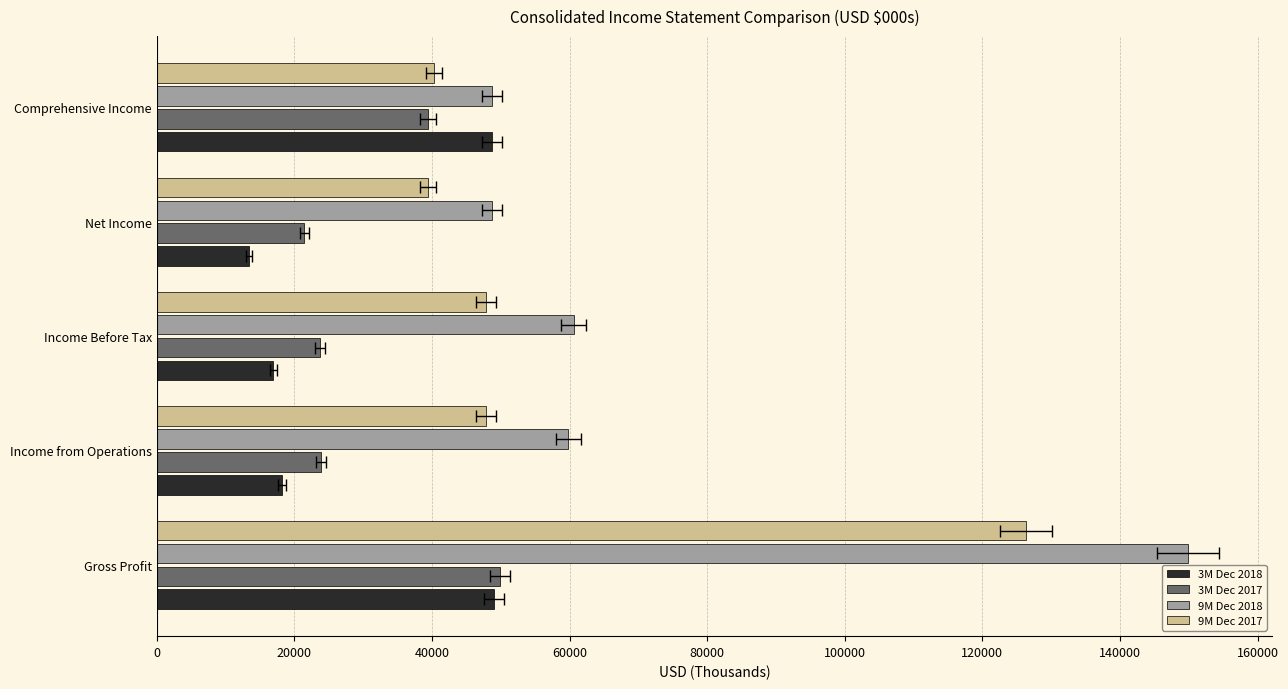

What is the difference between the maximum and minimum values in the 3M Dec 2018 series?

35637